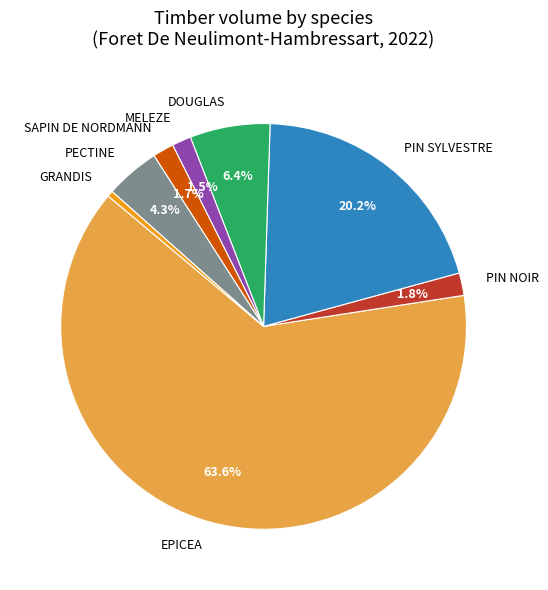

What is the smallest slice in the pie chart?

GRANDIS